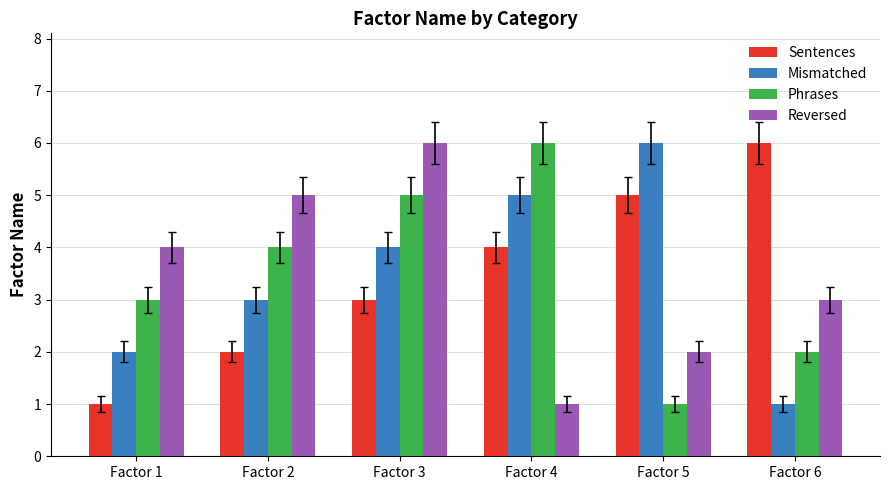

How many values in the Sentences series are below 4?

3